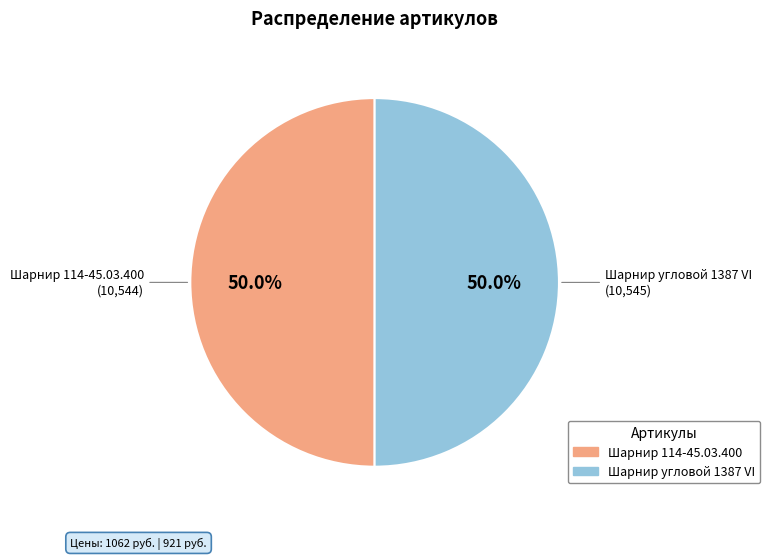

What percentage is the Шарнир угловой 1387 VI slice, to the nearest percent?

50%